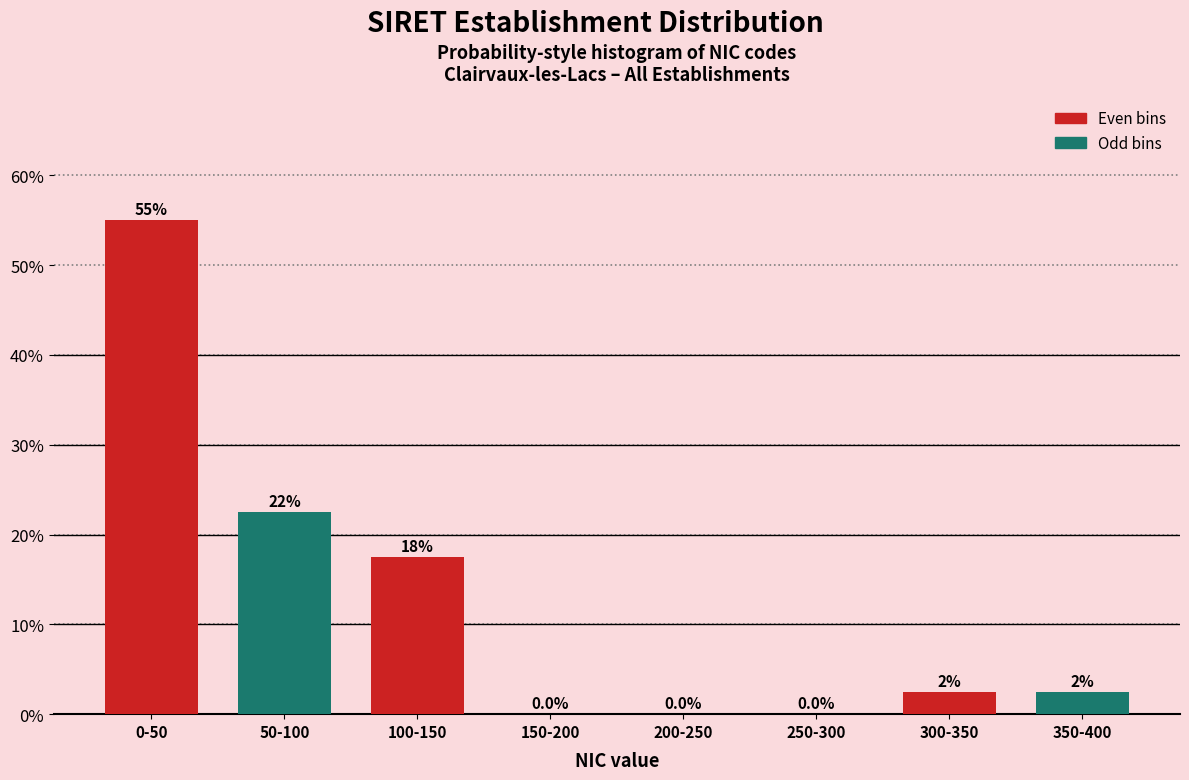

Reading left to right, list all the values displayed in this chart.

0-50=55.0	50-100=22.5	100-150=17.5	150-200=0.0	200-250=0.0	250-300=0.0	300-350=2.5	350-400=2.5